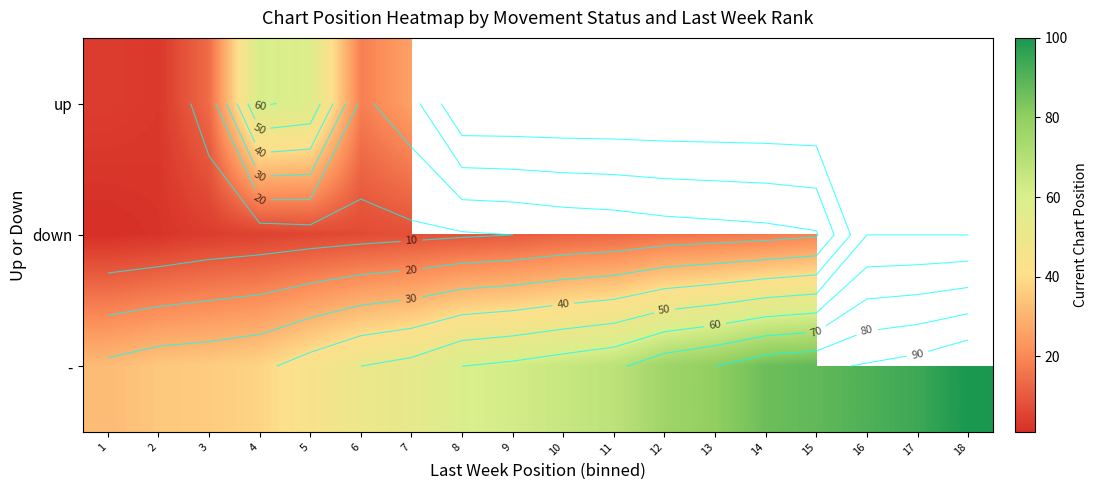

Rank the series at 2 from highest to lowest value.

-, up, down